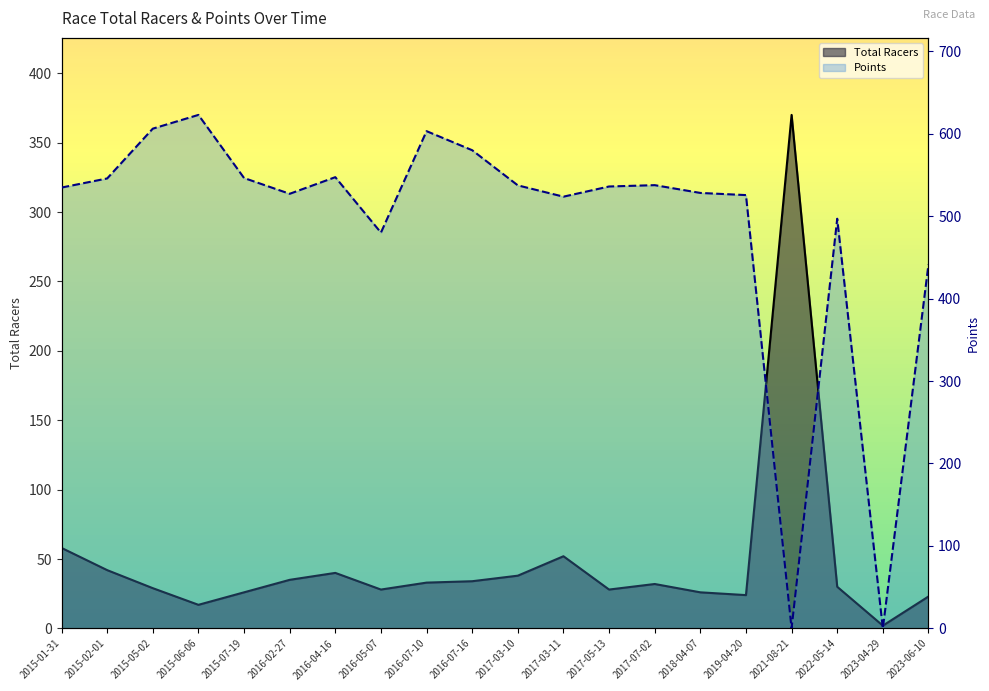

What is the difference between the highest and lowest values at 2016-07-10?

570.0